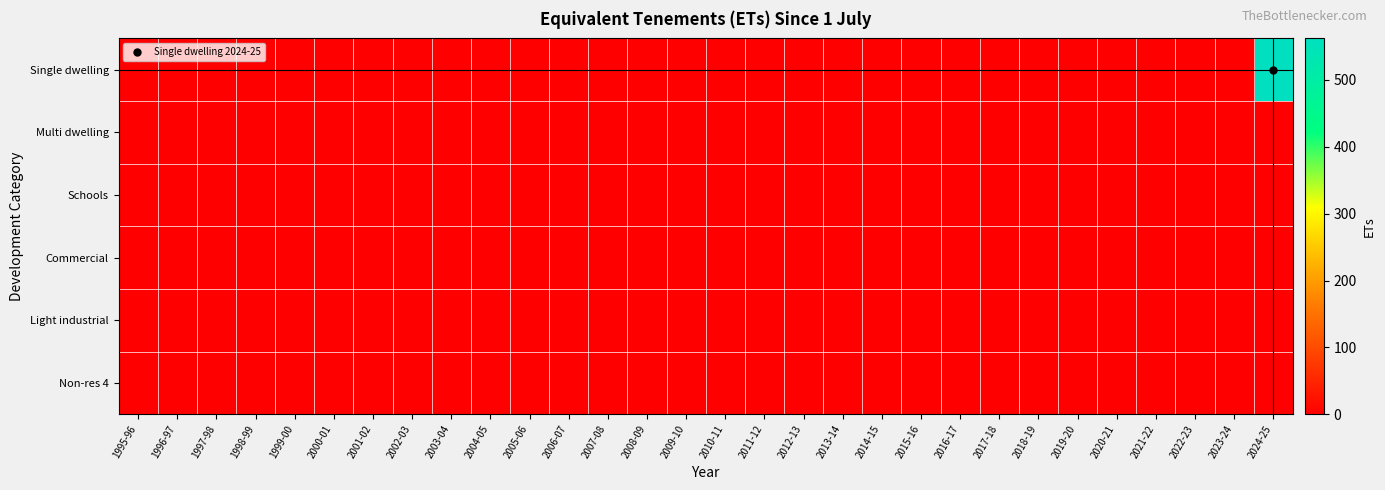

List the series in order of their peak value, highest first.

Single dwelling, Multi dwelling, Schools, Commercial, Light industrial, Non-res 4